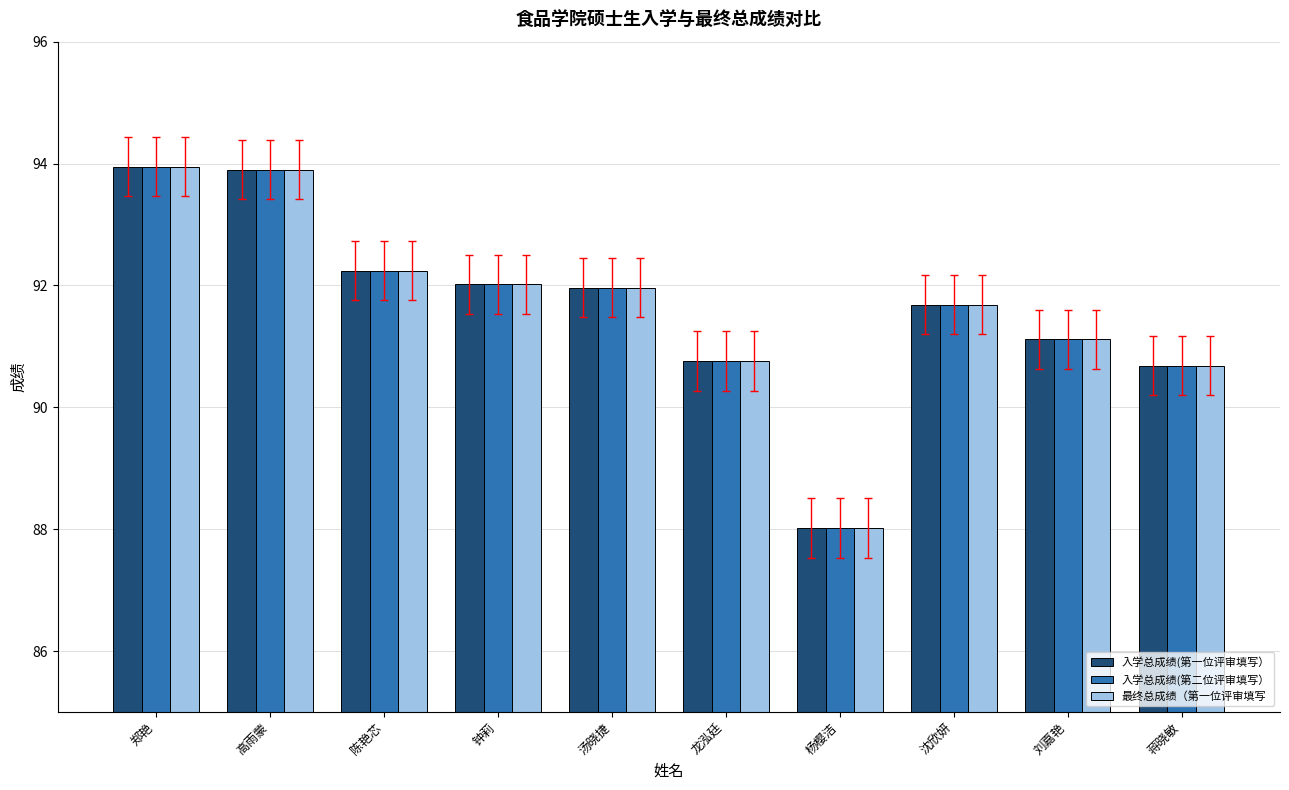

The 入学总成绩(第二位评审填写） series shows 91.7 at 沈欣妍. True or false?

True